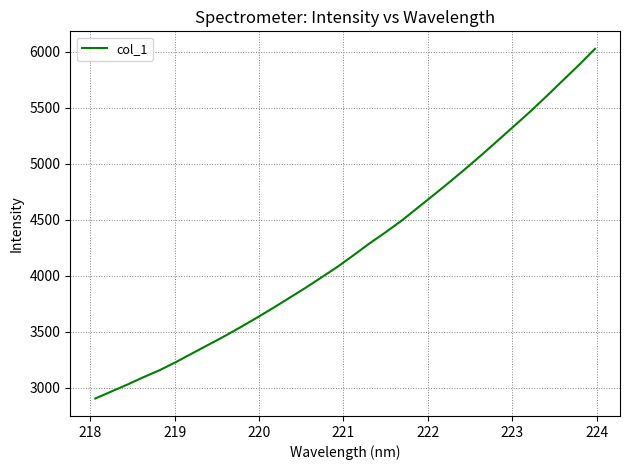

Reading right to left, extract all data points from this chart.

6026.6	5881.7	5743.8	5604.7	5468.9	5339.6	5211.8	5084.1	4960.2	4839.8	4722.5	4607.5	4491.9	4387.6	4287.8	4181.4	4077.2	3982.3	3888.2	3798.3	3709.1	3622.9	3539.4	3458.3	3381.5	3304.9	3227.9	3156.1	3093.5	3027.5	2965.0	2902.5